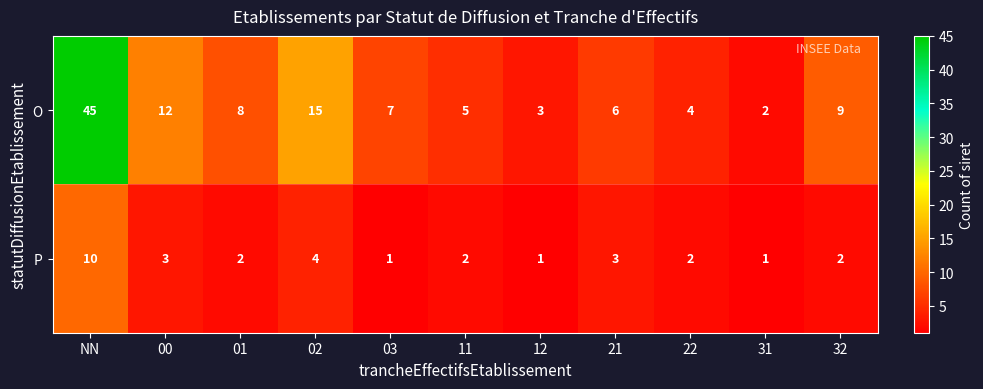

What is the sum of the P values at 11 and 22?

4